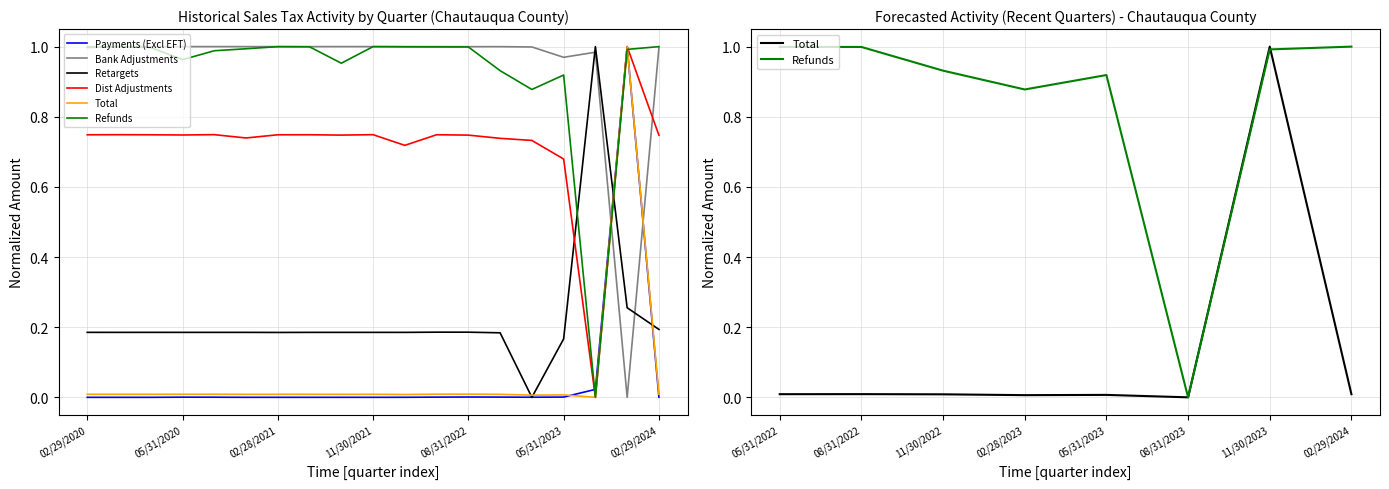

The value of Refunds at 02/28/2023 is 0.9. True or false?

True